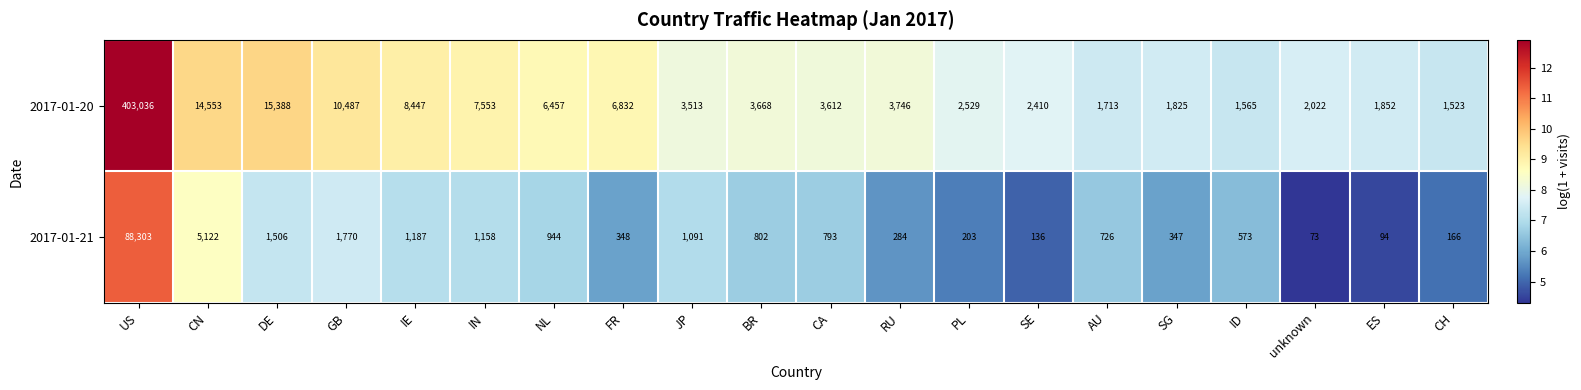

Which category has the lowest value across all series?

unknown